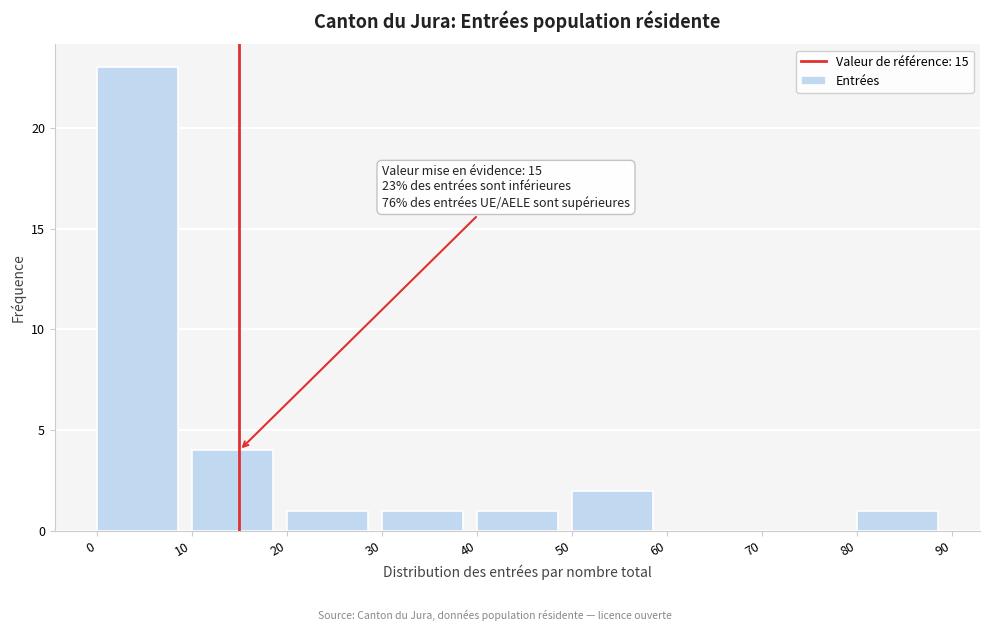

Which range on the x-axis has the tallest bar?

0 to 10